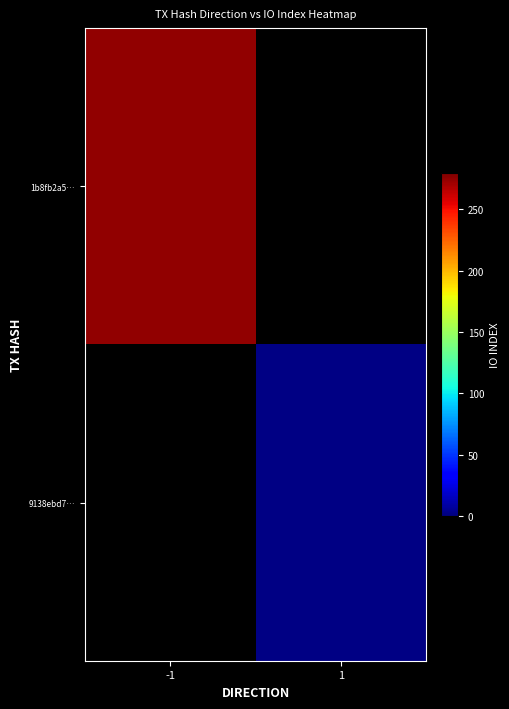

Reading left to right, list all the values displayed in this chart.

1b8fb2a5…: -1=275	1=0
9138ebd7…: -1=0	1=2